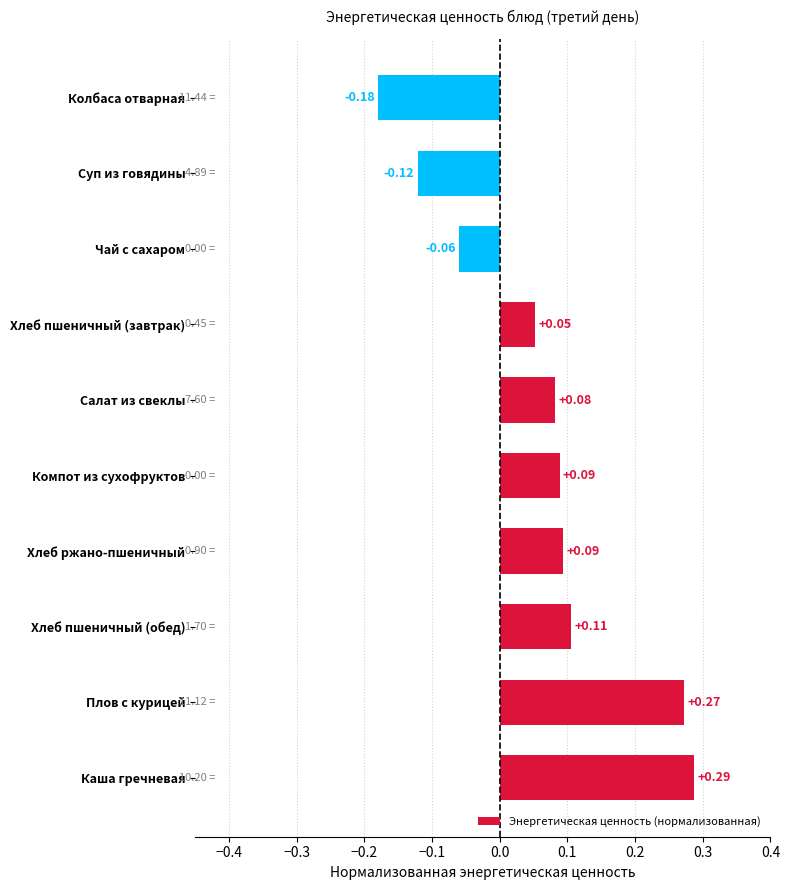

Which category has the highest value across all series?

Каша гречневая